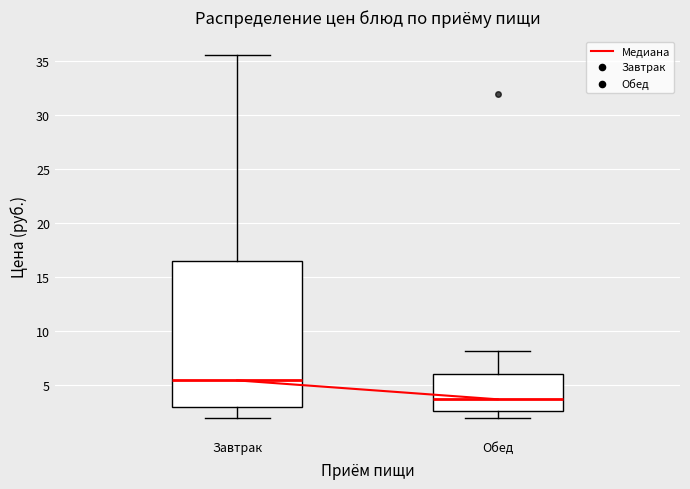

Where does the lower whisker of the box for Завтрак end on the y-axis? The values are not printed on the chart, so give them approximately, as read against the axis.

2.0